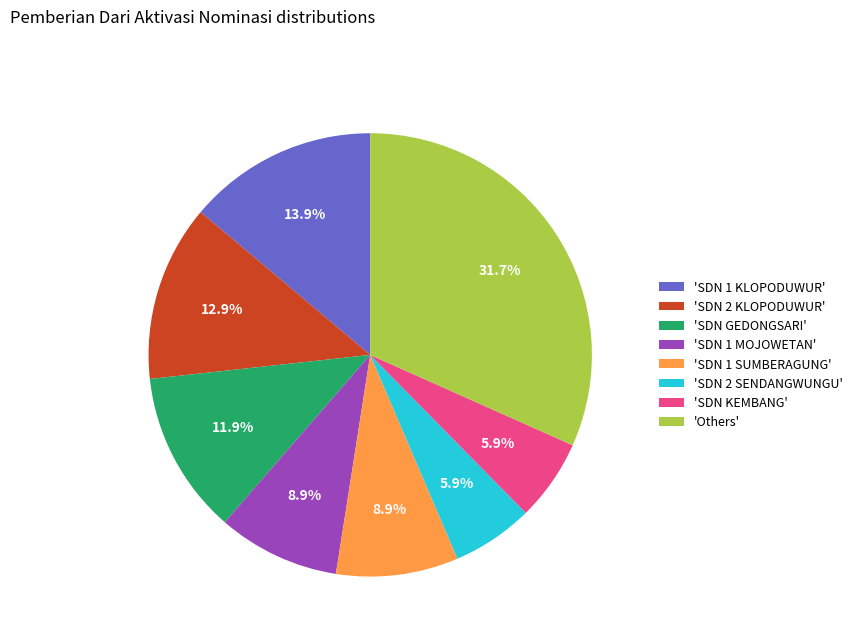

Is the sum of 'SDN 1 MOJOWETAN' and 'SDN KEMBANG' greater than half?

No